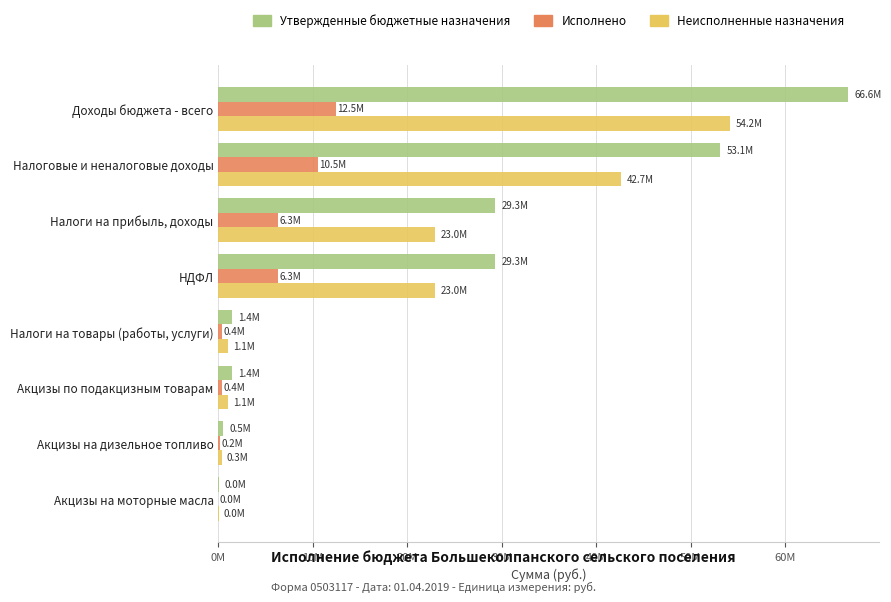

What are all the series names shown in the legend?

Утвержденные бюджетные назначения, Исполнено, Неисполненные назначения